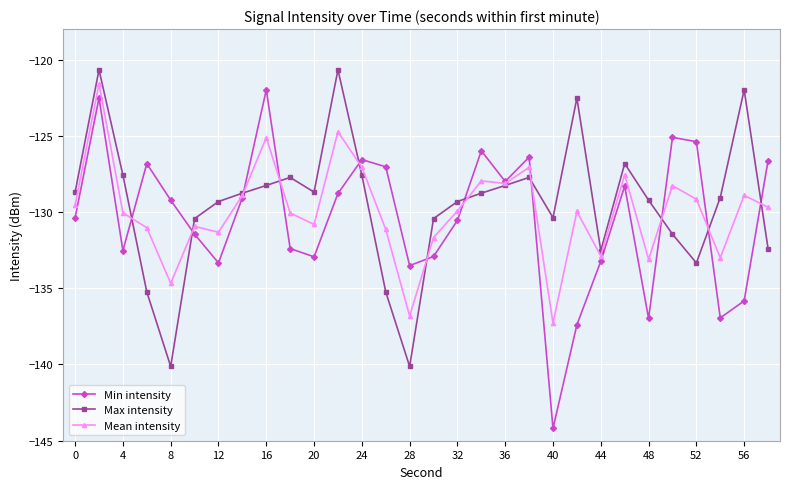

Which series has the widest spread of values?

Min intensity